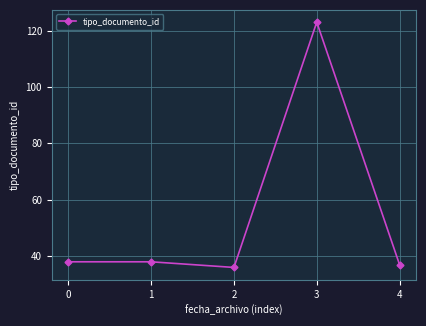

What is the sum of the values at 1 and 3?

161